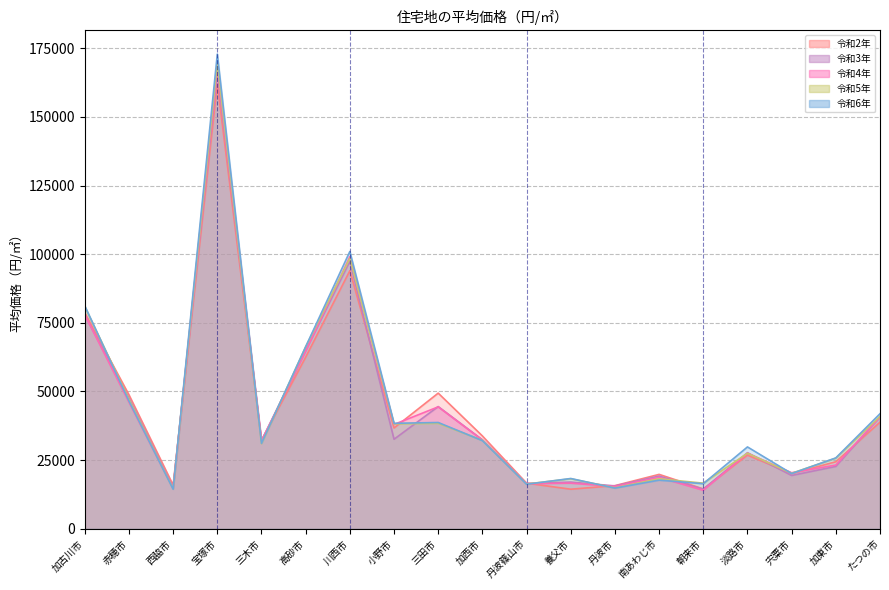

What is the value of the 令和5年 point at the 13th from the left?

14900